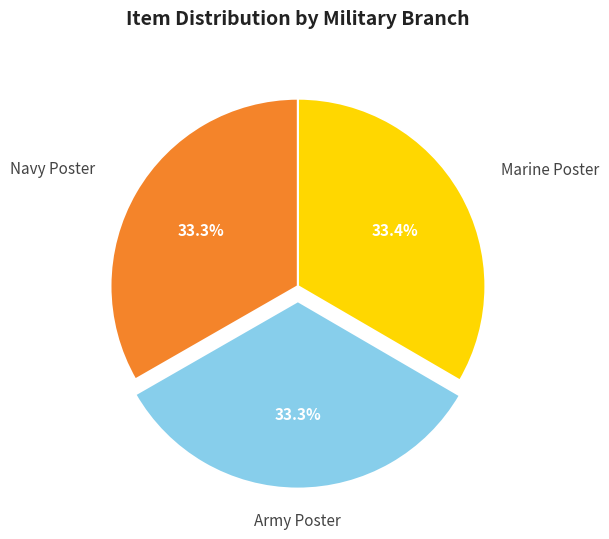

Is there a majority slice in this chart?

No